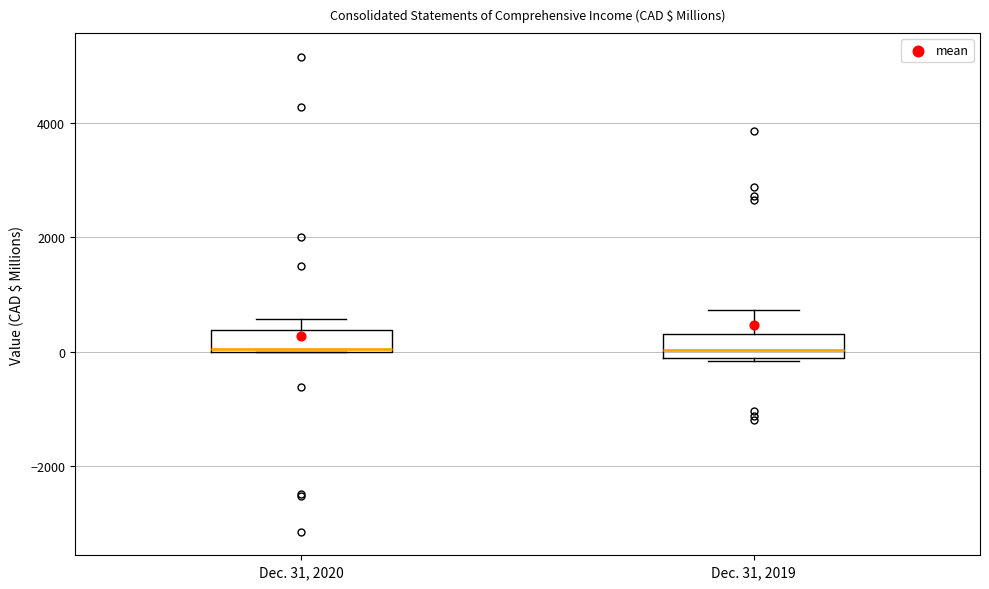

Reading left to right, transcribe this box plot: for each box, give where its median line is, the range the box spans, and where its two whiskers end, as read against the y-axis. The values are not printed on the chart, so give them approximately, as read against the axis.

Dec. 31, 2020: median 0, box 0 to 400, whiskers 0 to 600
Dec. 31, 2019: median 0, box -200 to 400, whiskers -200 to 800